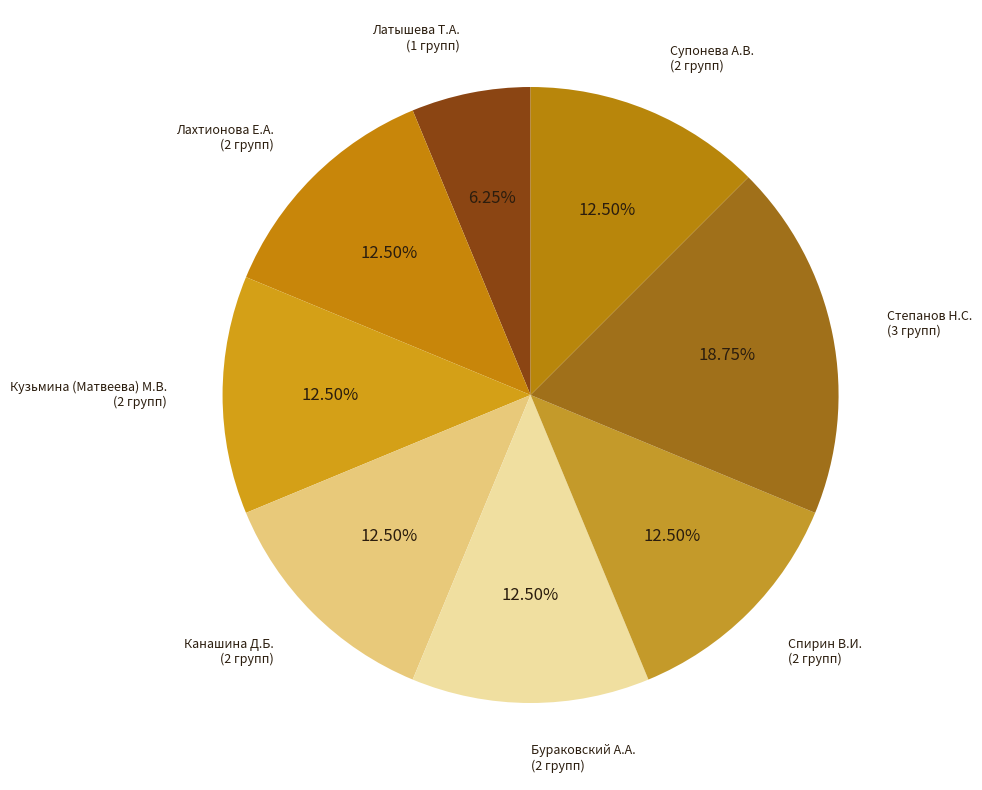

Is there a majority slice in this chart?

No